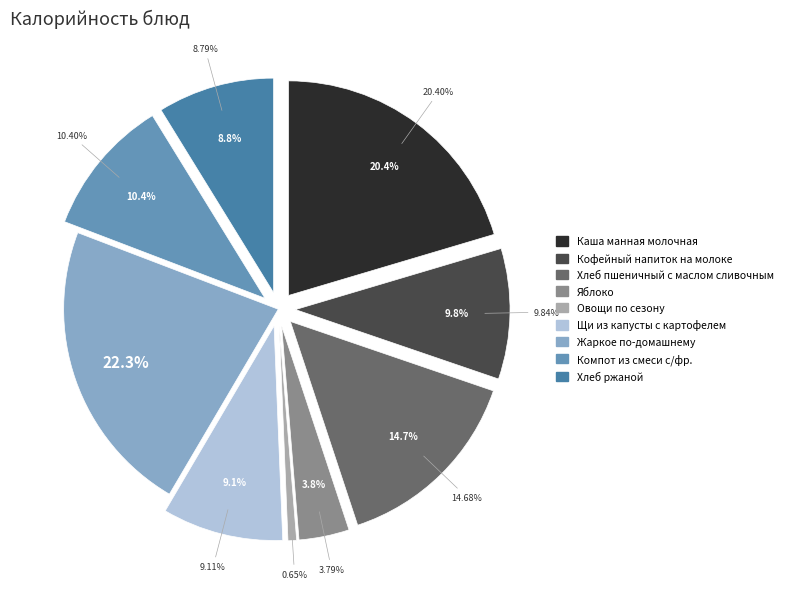

Which slice is the largest?

Жаркое по-домашнему